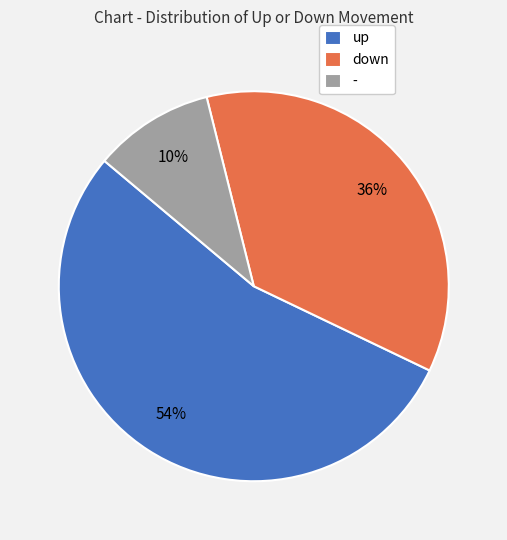

How many segments does this pie chart have?

3